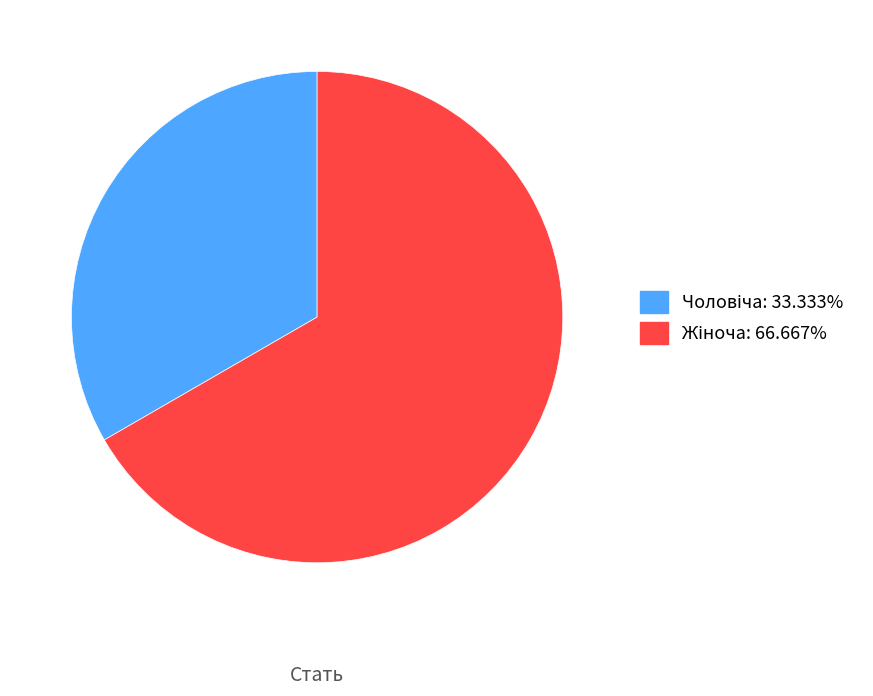

Does any single category account for the majority?

Yes